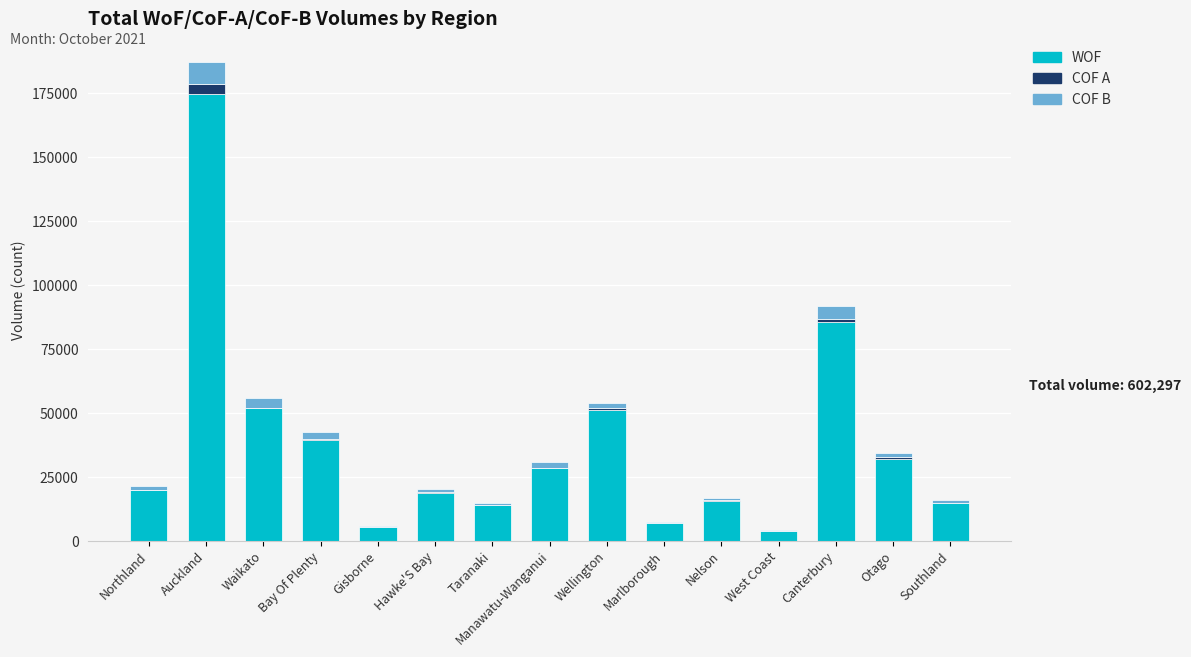

What is the highest value of the WOF series?

174739